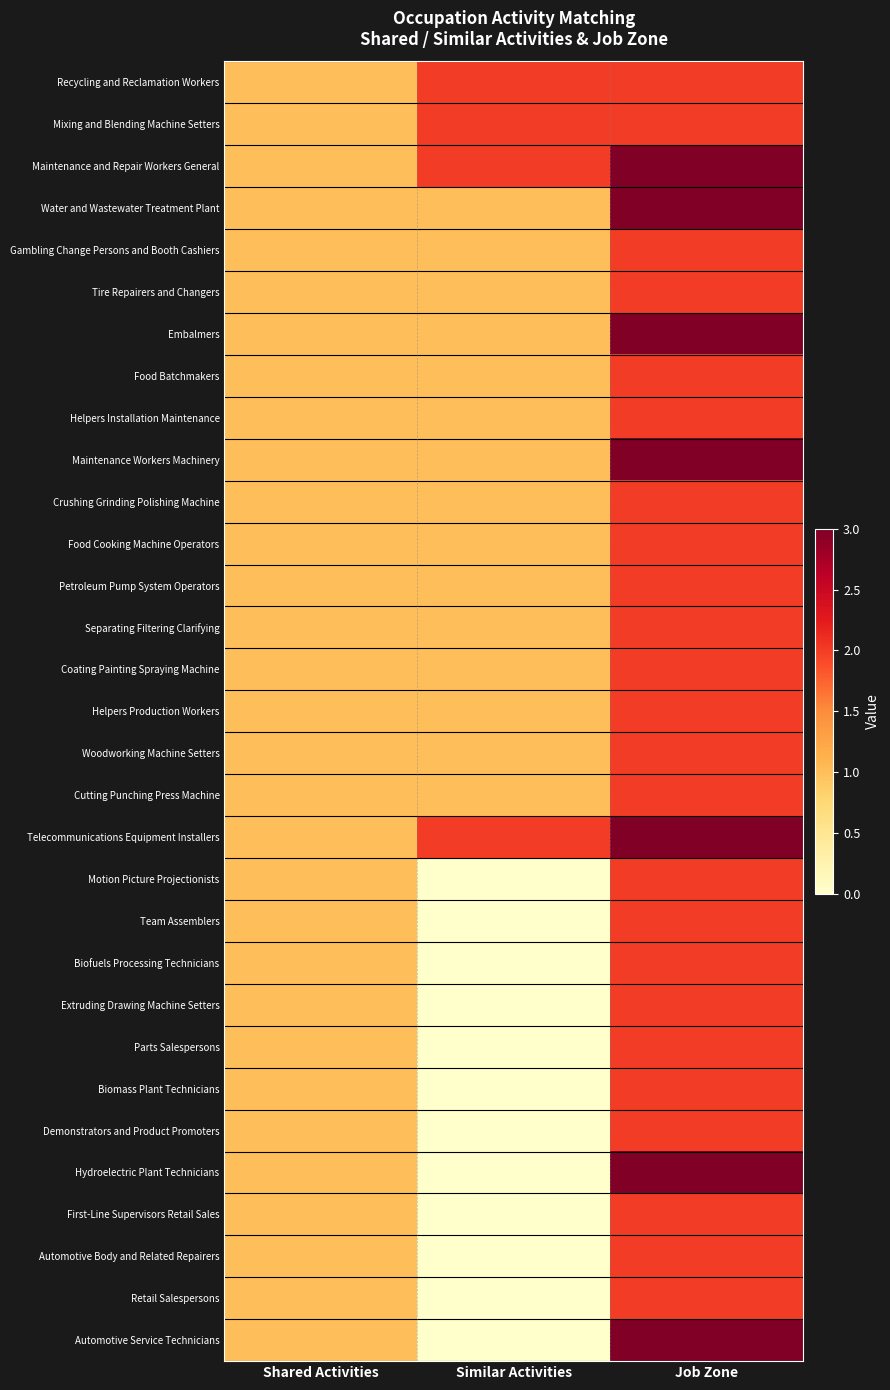

Reading right to left, extract all data points from this chart.

Recycling and Reclamation Workers: Job Zone=2	Similar Activities=2	Shared Activities=1
Mixing and Blending Machine Setters: Job Zone=2	Similar Activities=2	Shared Activities=1
Maintenance and Repair Workers General: Job Zone=3	Similar Activities=2	Shared Activities=1
Water and Wastewater Treatment Plant: Job Zone=3	Similar Activities=1	Shared Activities=1
Gambling Change Persons and Booth Cashiers: Job Zone=2	Similar Activities=1	Shared Activities=1
Tire Repairers and Changers: Job Zone=2	Similar Activities=1	Shared Activities=1
Embalmers: Job Zone=3	Similar Activities=1	Shared Activities=1
Food Batchmakers: Job Zone=2	Similar Activities=1	Shared Activities=1
Helpers Installation Maintenance: Job Zone=2	Similar Activities=1	Shared Activities=1
Maintenance Workers Machinery: Job Zone=3	Similar Activities=1	Shared Activities=1
Crushing Grinding Polishing Machine: Job Zone=2	Similar Activities=1	Shared Activities=1
Food Cooking Machine Operators: Job Zone=2	Similar Activities=1	Shared Activities=1
Petroleum Pump System Operators: Job Zone=2	Similar Activities=1	Shared Activities=1
Separating Filtering Clarifying: Job Zone=2	Similar Activities=1	Shared Activities=1
Coating Painting Spraying Machine: Job Zone=2	Similar Activities=1	Shared Activities=1
Helpers Production Workers: Job Zone=2	Similar Activities=1	Shared Activities=1
Woodworking Machine Setters: Job Zone=2	Similar Activities=1	Shared Activities=1
Cutting Punching Press Machine: Job Zone=2	Similar Activities=1	Shared Activities=1
Telecommunications Equipment Installers: Job Zone=3	Similar Activities=2	Shared Activities=1
Motion Picture Projectionists: Job Zone=2	Similar Activities=0	Shared Activities=1
Team Assemblers: Job Zone=2	Similar Activities=0	Shared Activities=1
Biofuels Processing Technicians: Job Zone=2	Similar Activities=0	Shared Activities=1
Extruding Drawing Machine Setters: Job Zone=2	Similar Activities=0	Shared Activities=1
Parts Salespersons: Job Zone=2	Similar Activities=0	Shared Activities=1
Biomass Plant Technicians: Job Zone=2	Similar Activities=0	Shared Activities=1
Demonstrators and Product Promoters: Job Zone=2	Similar Activities=0	Shared Activities=1
Hydroelectric Plant Technicians: Job Zone=3	Similar Activities=0	Shared Activities=1
First-Line Supervisors Retail Sales: Job Zone=2	Similar Activities=0	Shared Activities=1
Automotive Body and Related Repairers: Job Zone=2	Similar Activities=0	Shared Activities=1
Retail Salespersons: Job Zone=2	Similar Activities=0	Shared Activities=1
Automotive Service Technicians: Job Zone=3	Similar Activities=0	Shared Activities=1